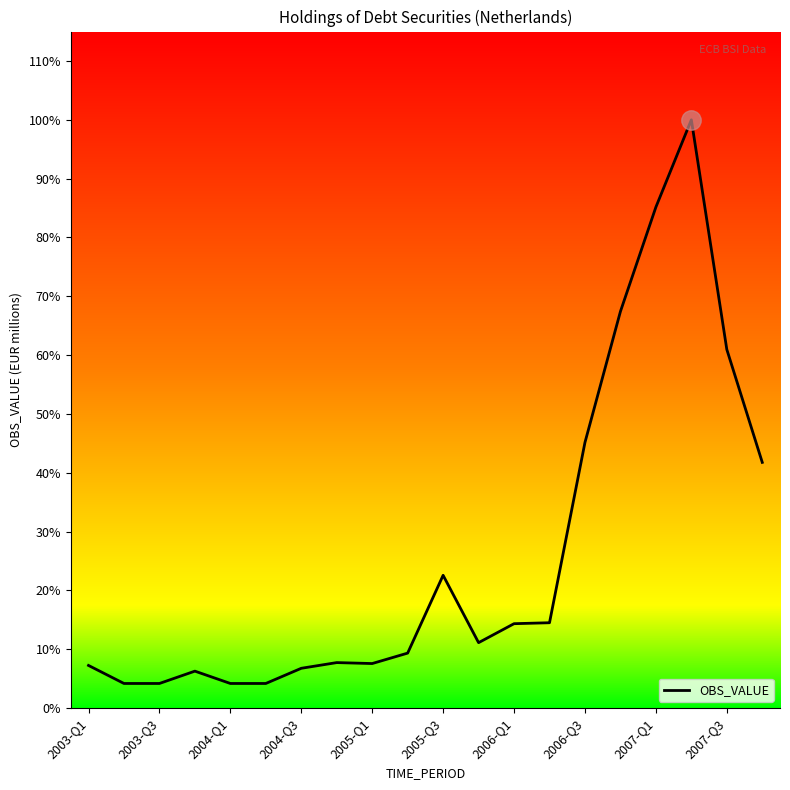

Does the chart have visible grid lines?

No